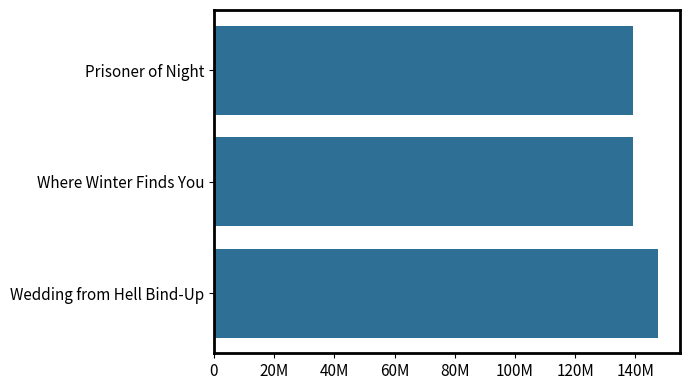

Does the chart contain any negative values?

No